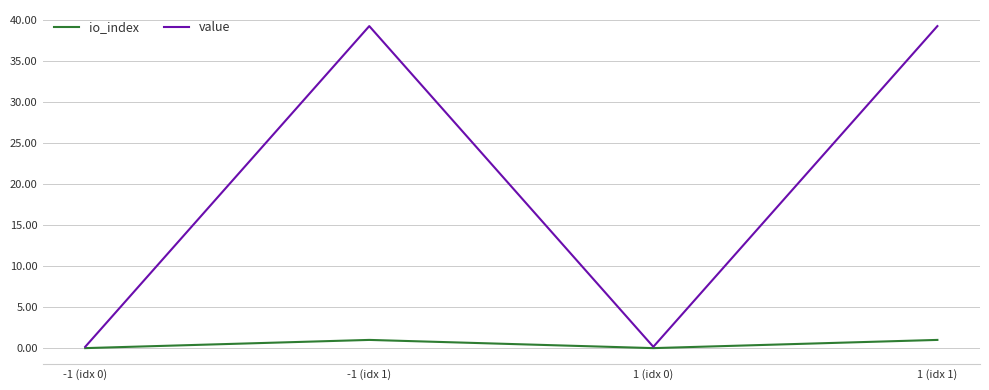

What are all the series names shown in the legend?

io_index, value